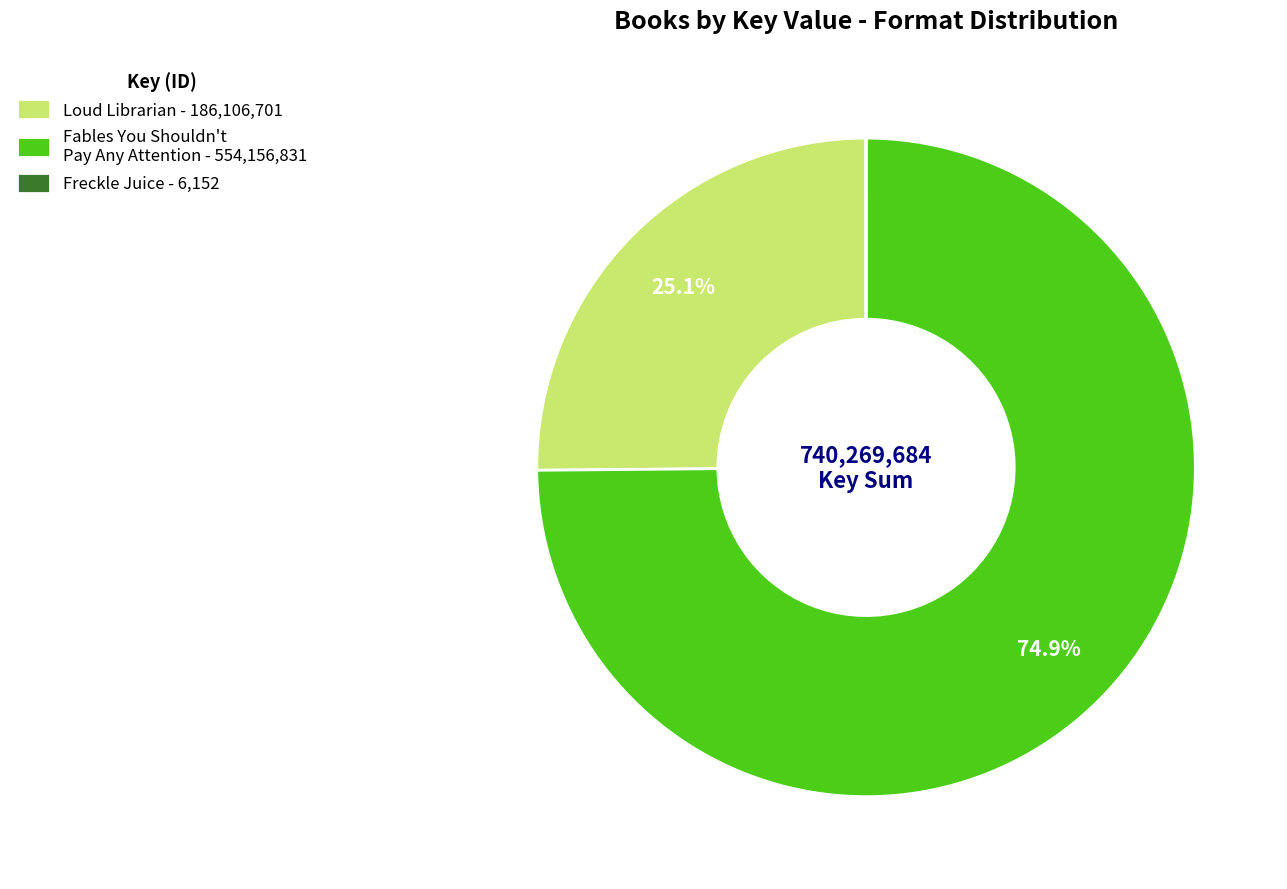

Is there any slice that represents more than half of the pie?

Yes